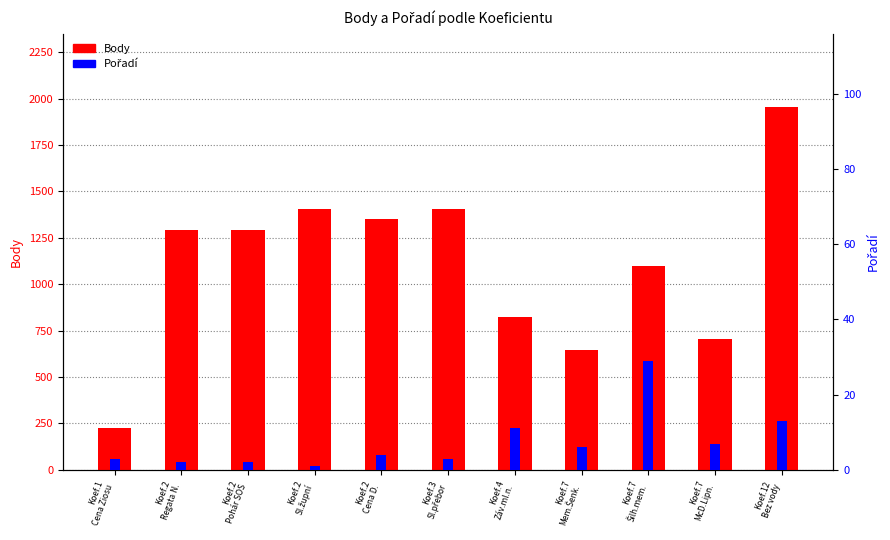

What is the label of the 9th bar from the left?

Koef.7
Šilh.mem.